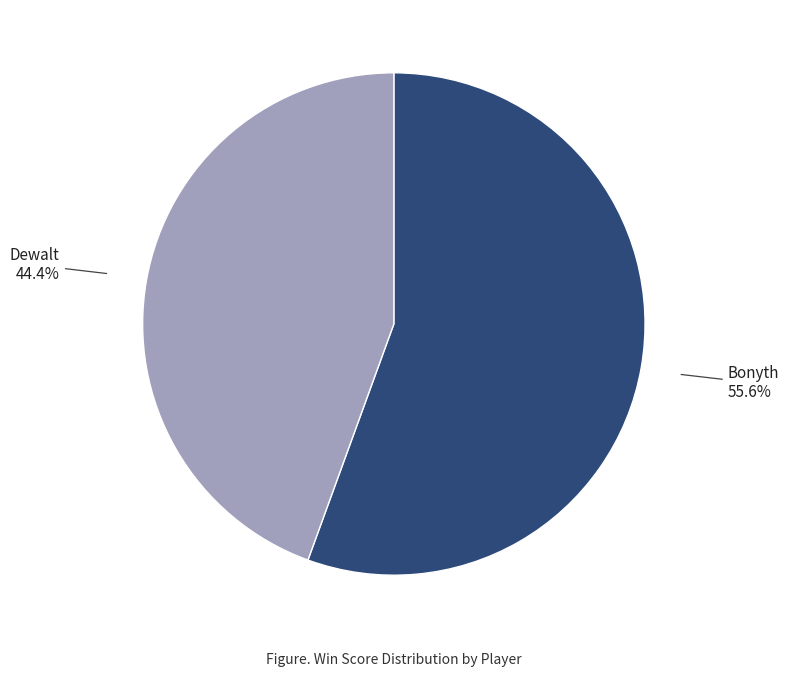

Which has a higher value, Dewalt or Bonyth?

Bonyth